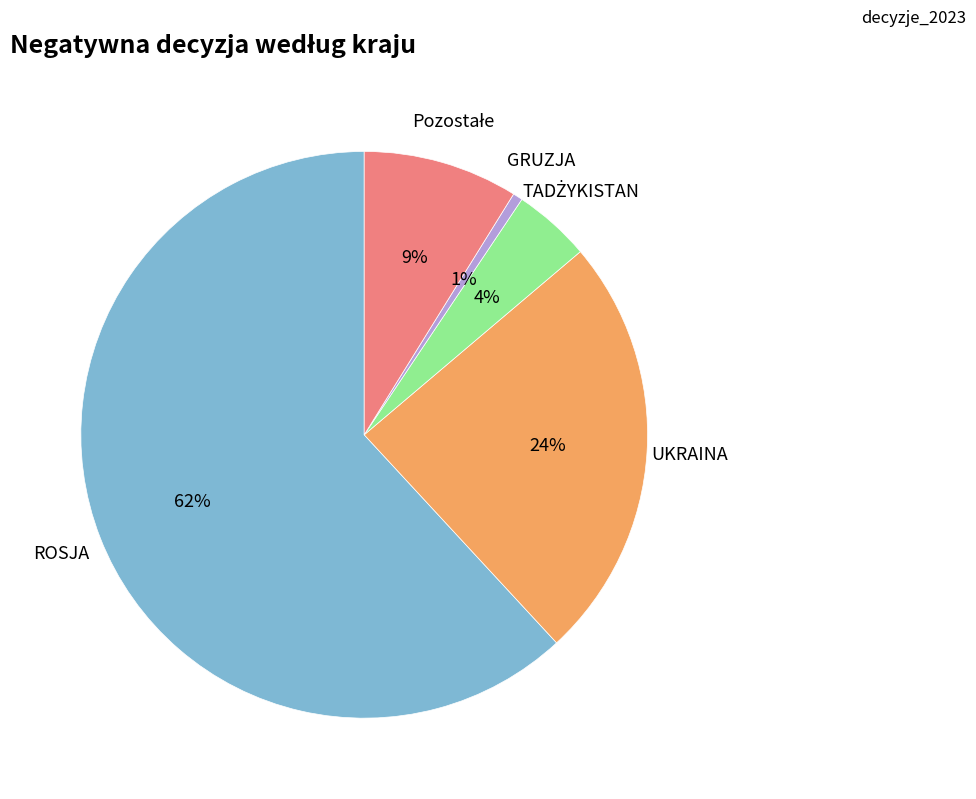

How many segments does this pie chart have?

5